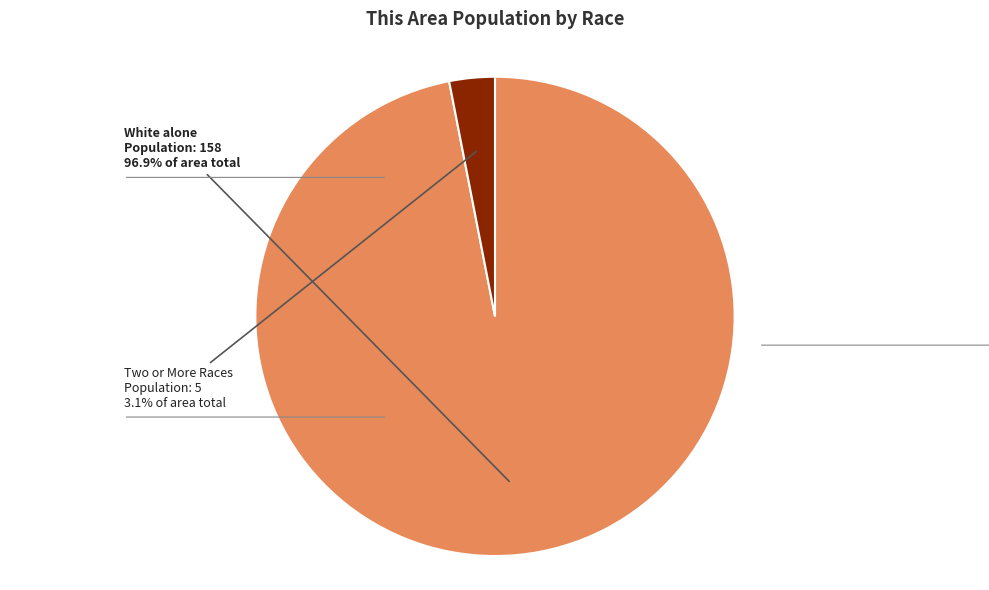

Does any single category account for the majority?

Yes